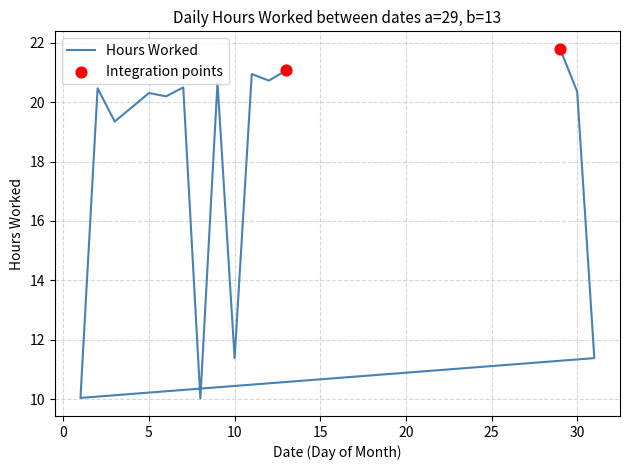

What is the change in value from 31 to 12?

+9.3